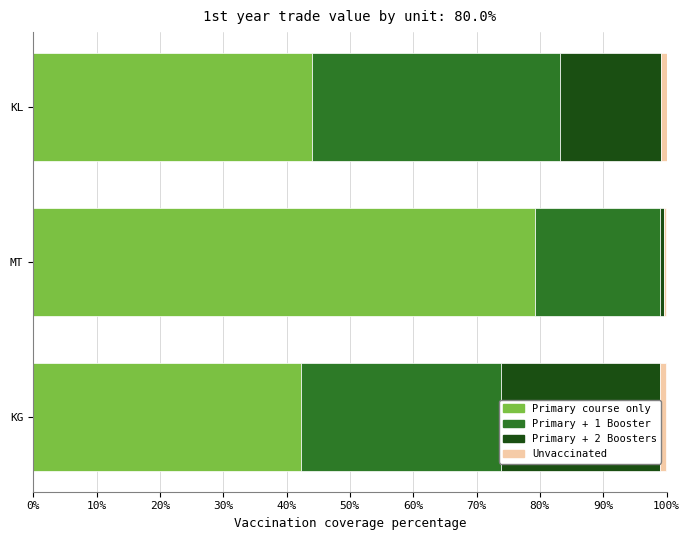

How many values in the Primary + 2 Boosters series are below 15?

1